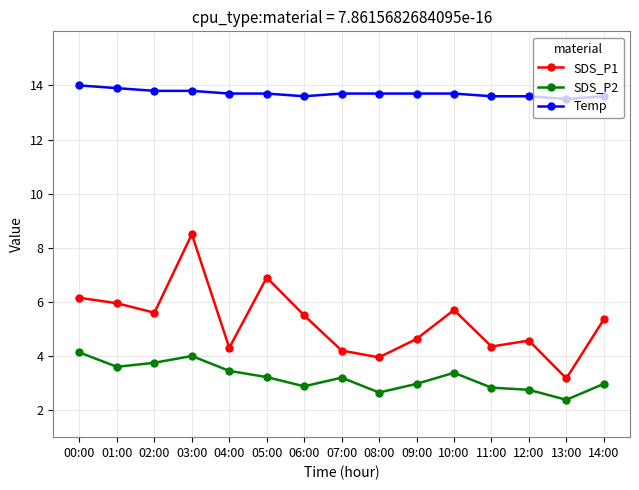

What is the sum of all SDS_P2 values?

48.2